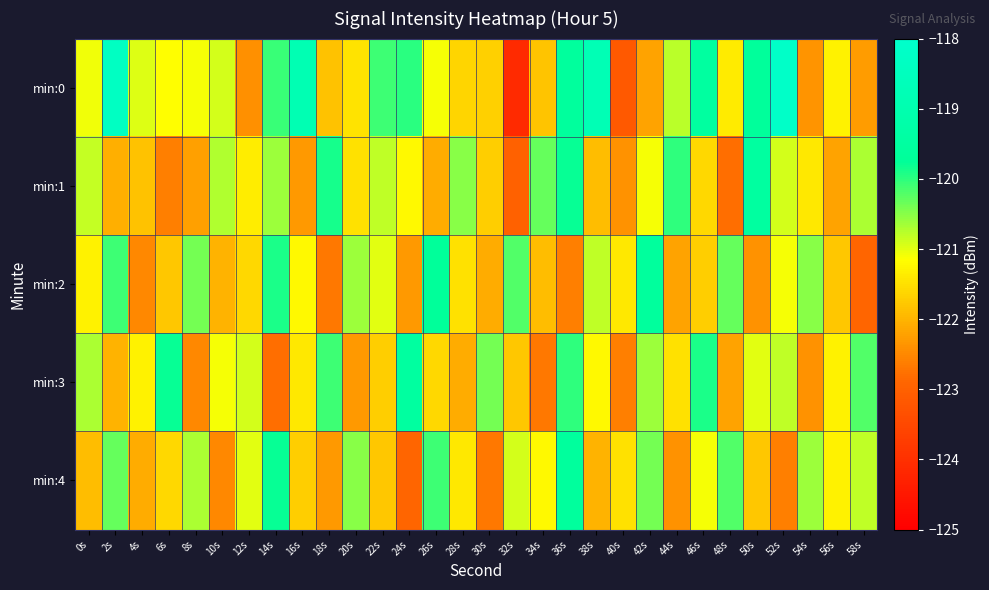

Between 20s and 46s, which series saw the biggest shift?

min:3